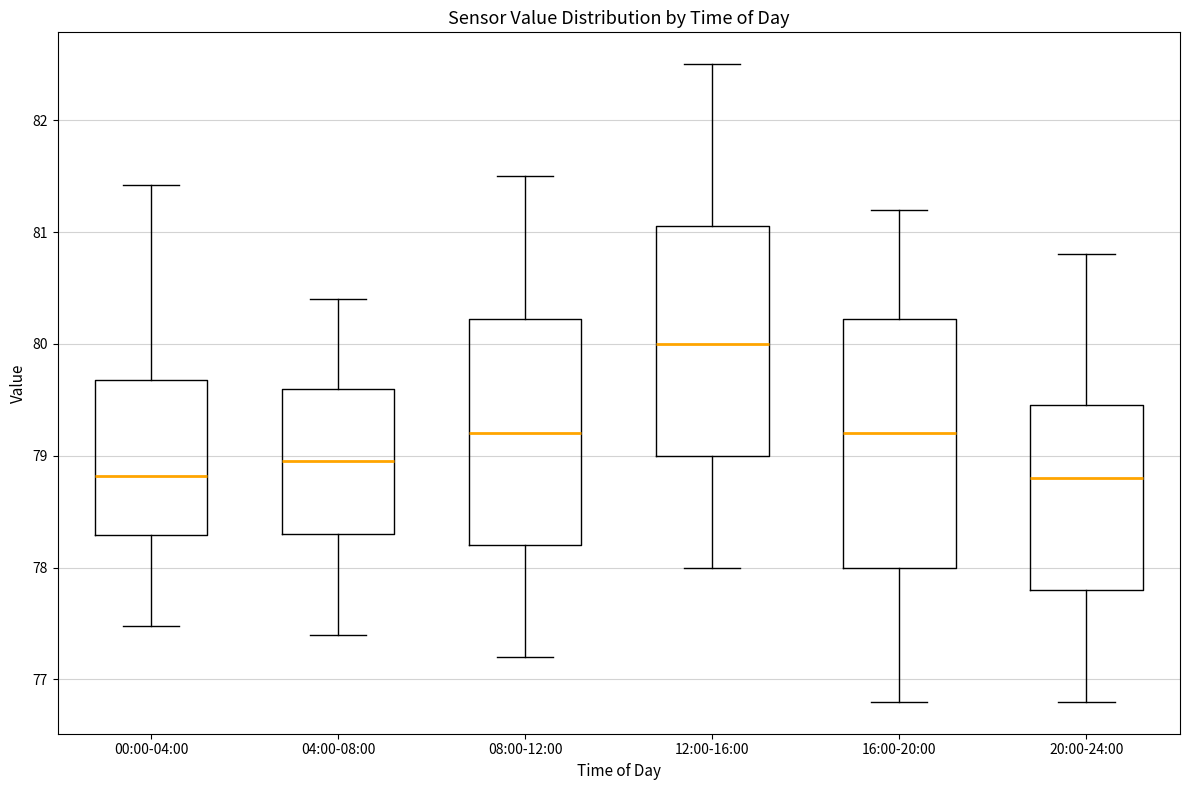

Comparing the boxes themselves (not the whiskers), which one is the tallest?

16:00-20:00